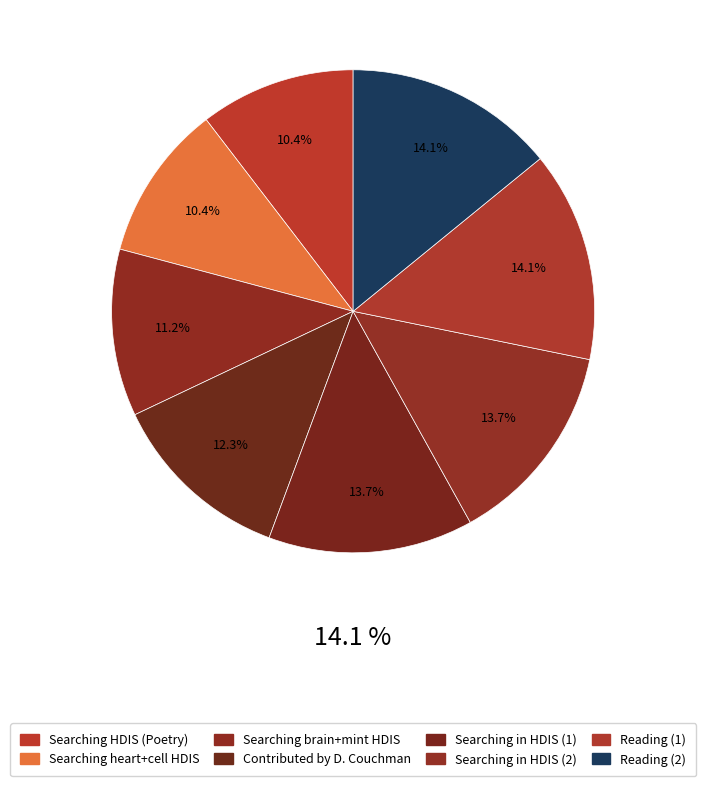

The Contributed by Dorothy Couchman slice represents 25% of the pie. True or false?

False